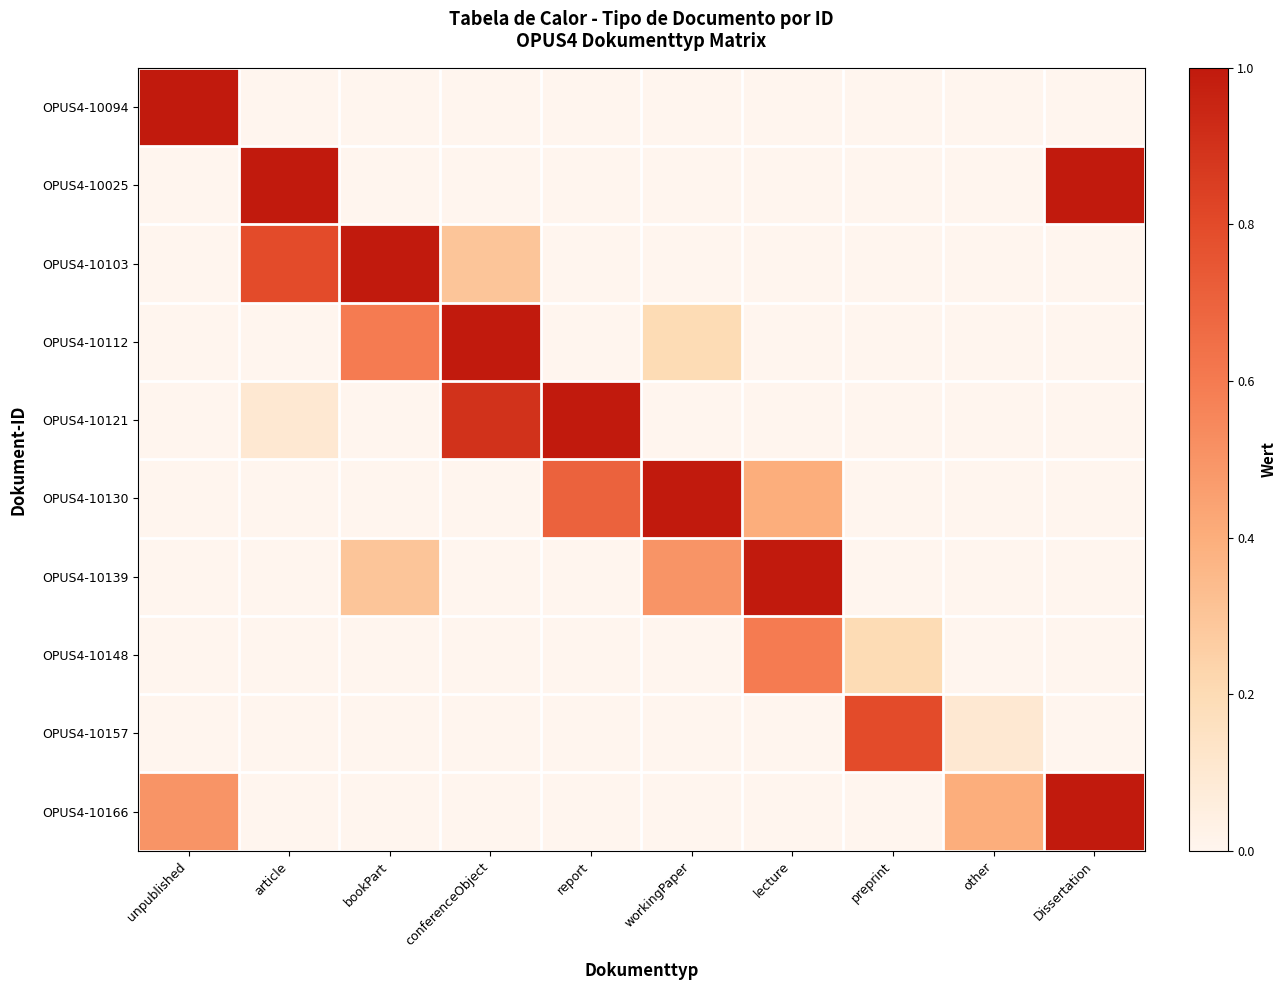

Which has a higher value, article or report?

article